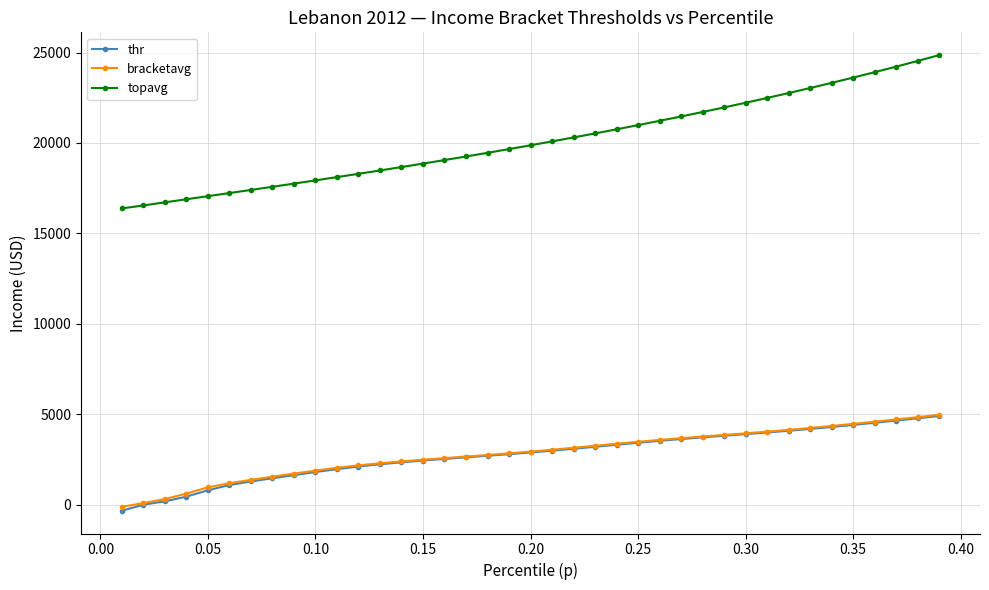

What is the value of the bracketavg point at the 27th from the left?

3674.4